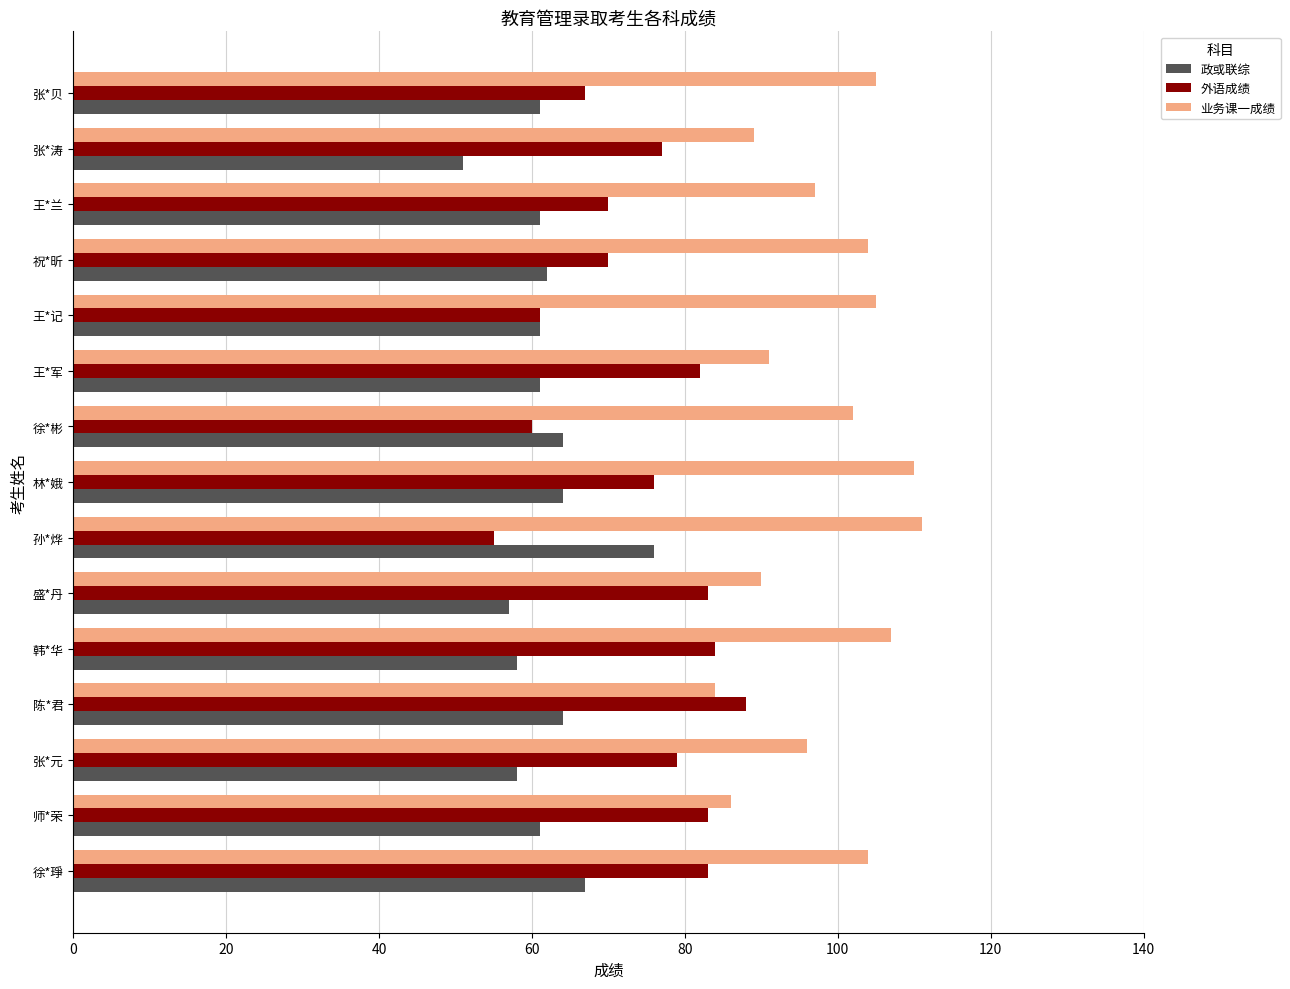

Count the number of data series in this chart.

3